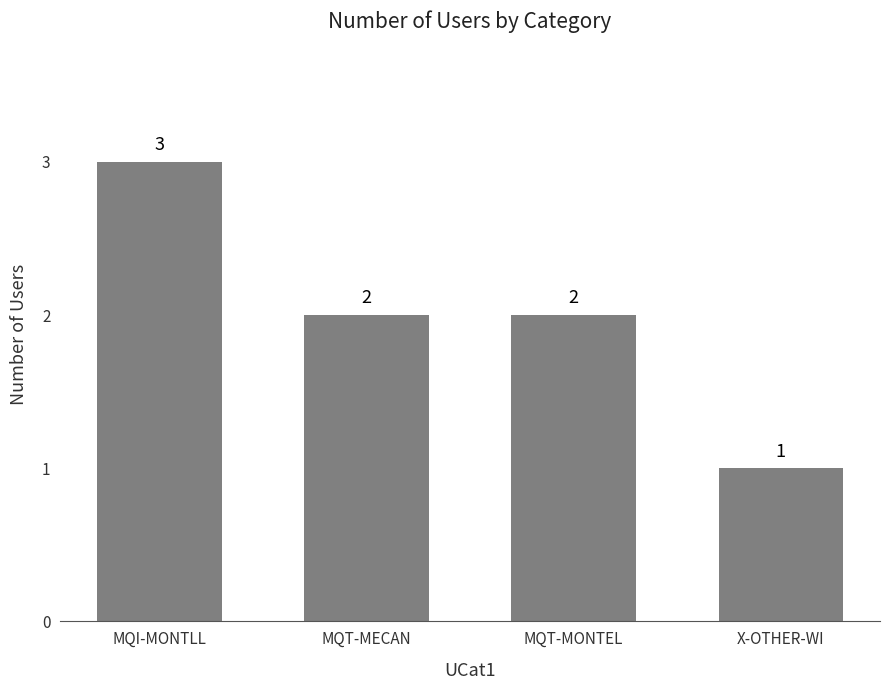

How many values are between 2 and 3?

3